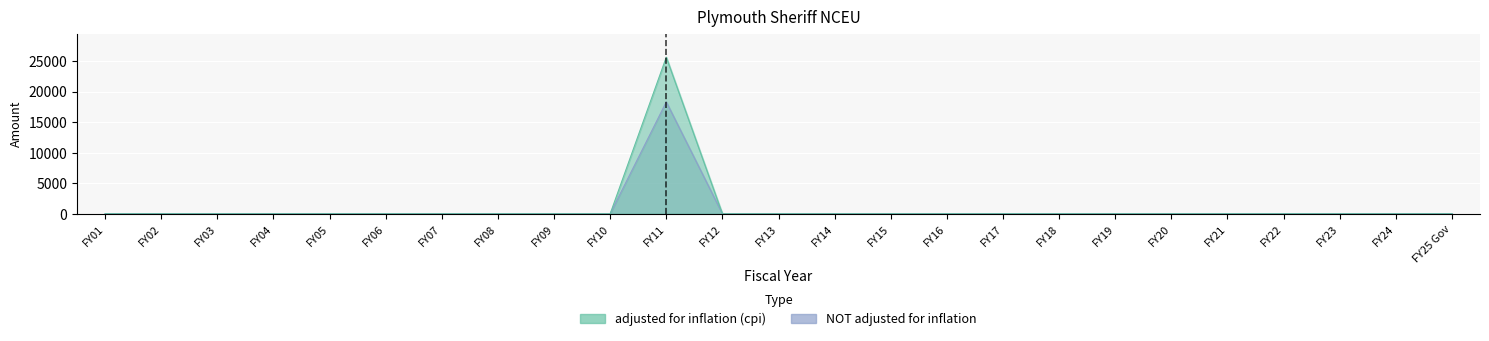

What is the label of the 24th point from the right?

FY02